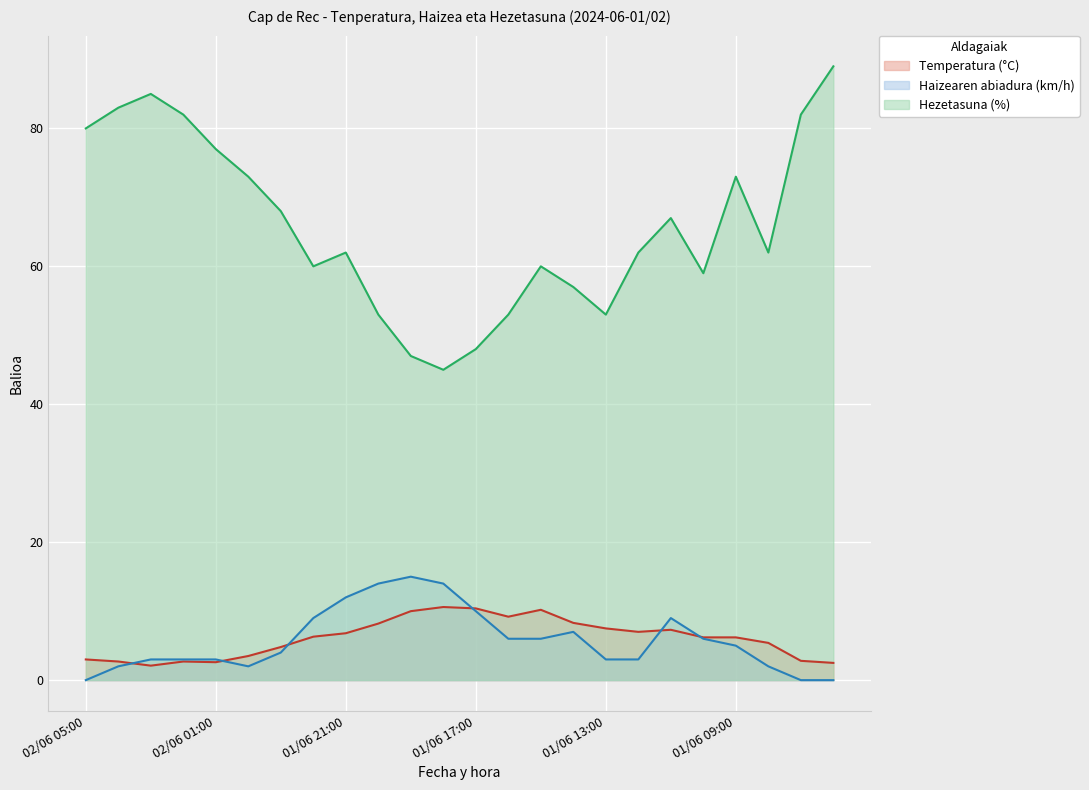

Reading left to right, transcribe all the data shown in this chart.

Temperatura (°C): 02/06 05:00=3.0	02/06 04:00=2.7	02/06 03:00=2.1	02/06 02:00=2.7	02/06 01:00=2.6	02/06 00:00=3.5	01/06 23:00=4.8	01/06 22:00=6.3	01/06 21:00=6.8	01/06 20:00=8.2	01/06 19:00=10.0	01/06 18:00=10.6	01/06 17:00=10.4	01/06 16:00=9.2	01/06 15:00=10.2	01/06 14:00=8.3	01/06 13:00=7.5	01/06 12:00=7.0	01/06 11:00=7.3	01/06 10:00=6.2	01/06 09:00=6.2	01/06 08:00=5.4	01/06 07:00=2.8	01/06 06:00=2.5
Haizearen abiadura (km/h): 02/06 05:00=0.0	02/06 04:00=2.0	02/06 03:00=3.0	02/06 02:00=3.0	02/06 01:00=3.0	02/06 00:00=2.0	01/06 23:00=4.0	01/06 22:00=9.0	01/06 21:00=12.0	01/06 20:00=14.0	01/06 19:00=15.0	01/06 18:00=14.0	01/06 17:00=10.0	01/06 16:00=6.0	01/06 15:00=6.0	01/06 14:00=7.0	01/06 13:00=3.0	01/06 12:00=3.0	01/06 11:00=9.0	01/06 10:00=6.0	01/06 09:00=5.0	01/06 08:00=2.0	01/06 07:00=0.0	01/06 06:00=0.0
Hezetasuna (%): 02/06 05:00=80.0	02/06 04:00=83.0	02/06 03:00=85.0	02/06 02:00=82.0	02/06 01:00=77.0	02/06 00:00=73.0	01/06 23:00=68.0	01/06 22:00=60.0	01/06 21:00=62.0	01/06 20:00=53.0	01/06 19:00=47.0	01/06 18:00=45.0	01/06 17:00=48.0	01/06 16:00=53.0	01/06 15:00=60.0	01/06 14:00=57.0	01/06 13:00=53.0	01/06 12:00=62.0	01/06 11:00=67.0	01/06 10:00=59.0	01/06 09:00=73.0	01/06 08:00=62.0	01/06 07:00=82.0	01/06 06:00=89.0